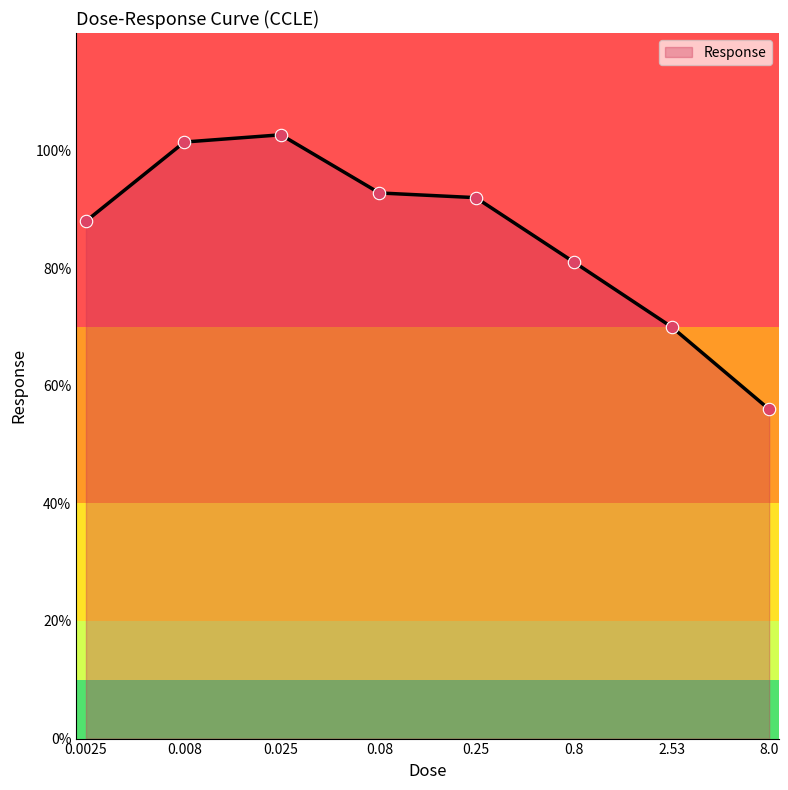

What is the ratio of the value at 8.0 to the value at 0.08?

0.6